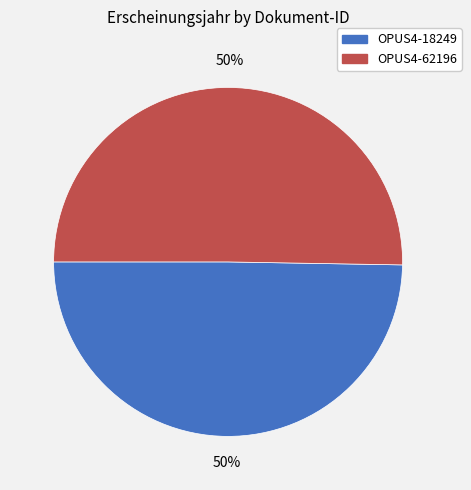

Is it true that OPUS4-62196 is 50% of the pie?

True